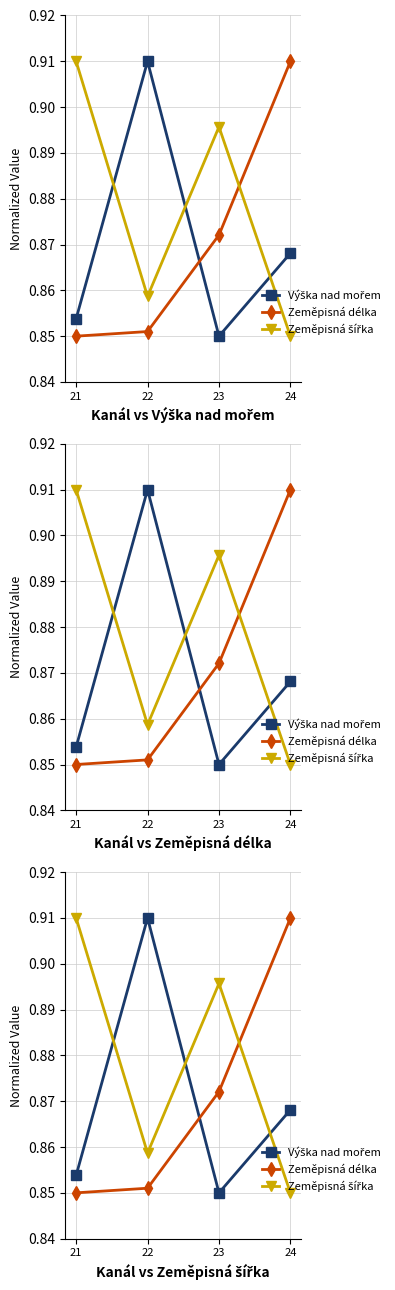

List the series in order of their peak value, highest first.

Výška nad mořem, Zeměpisná délka, Zeměpisná šířka